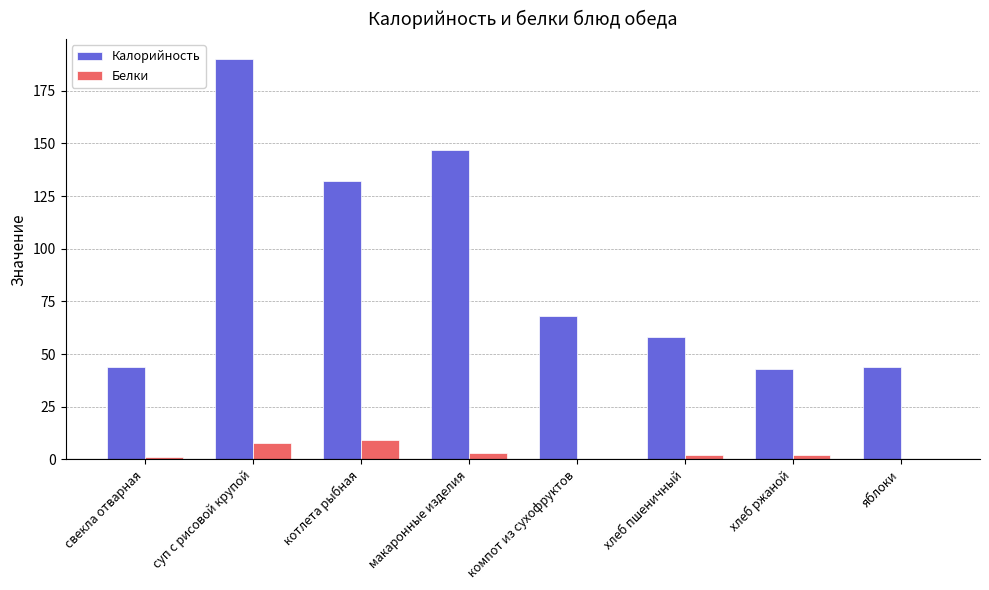

The Белки series shows 0 at компот из сухофруктов. True or false?

True